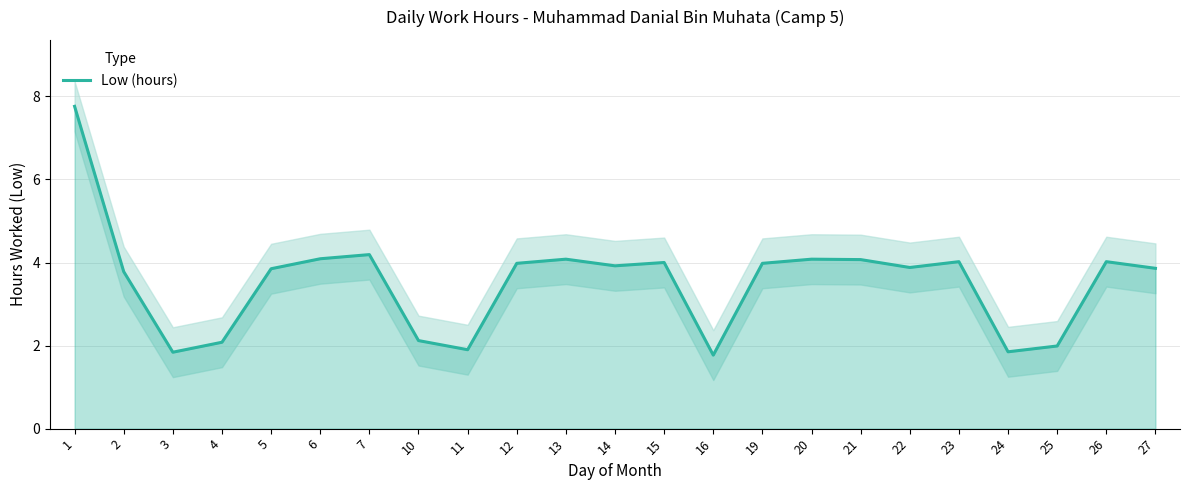

What is the value of the 15th point from the left?

4.0